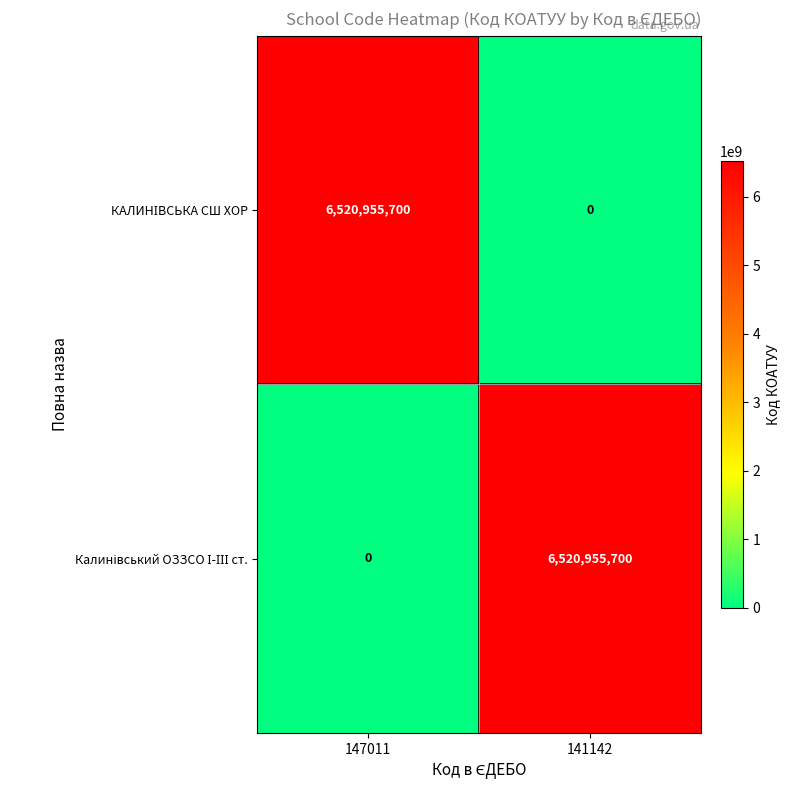

What is the total value across all series at 141142?

6520955700